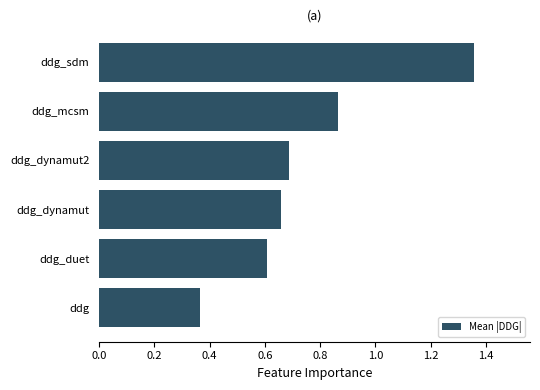

Which has a higher value, ddg_dynamut2 or ddg?

ddg_dynamut2